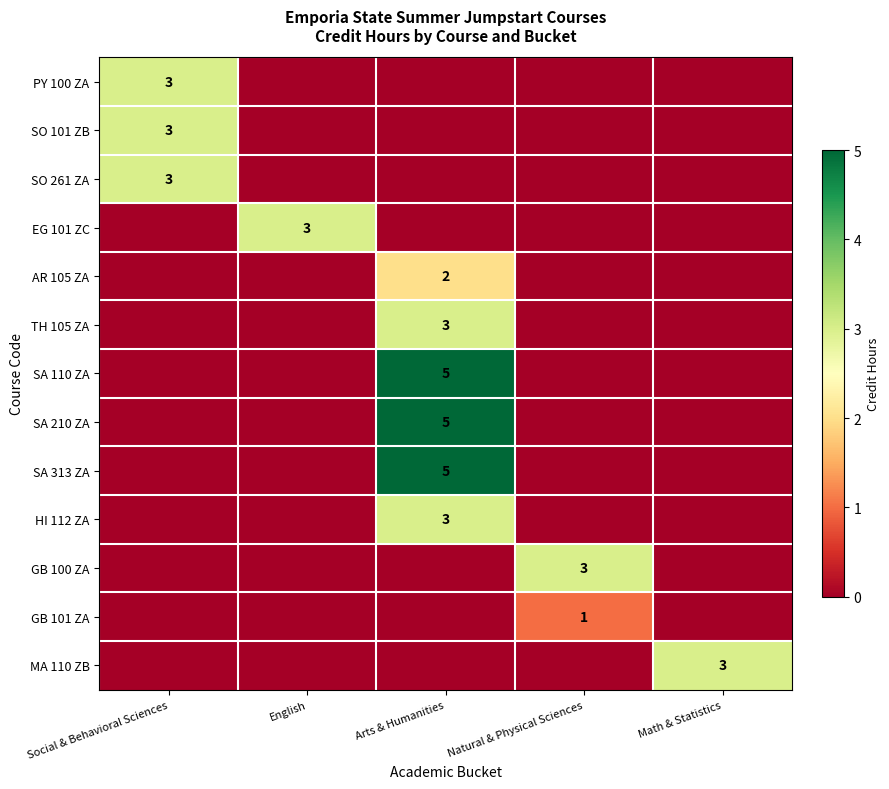

Which category has the lowest value in the TH 105 ZA series?

Social & Behavioral Sciences